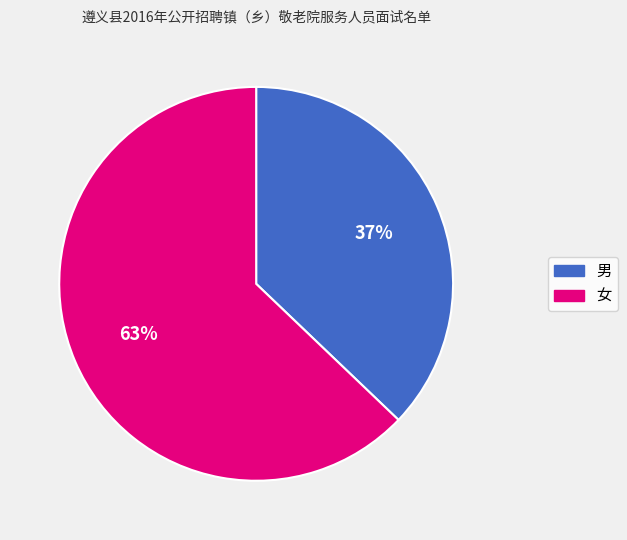

To the nearest percent, what is the difference between the largest and smallest slice percentages?

26%